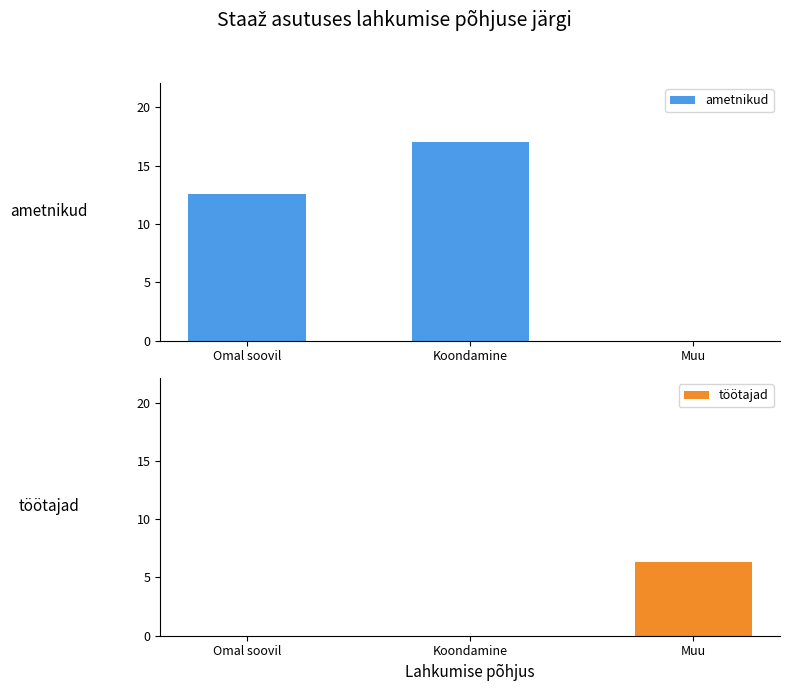

What is the approximate value of töötajad at Muu?

6.3